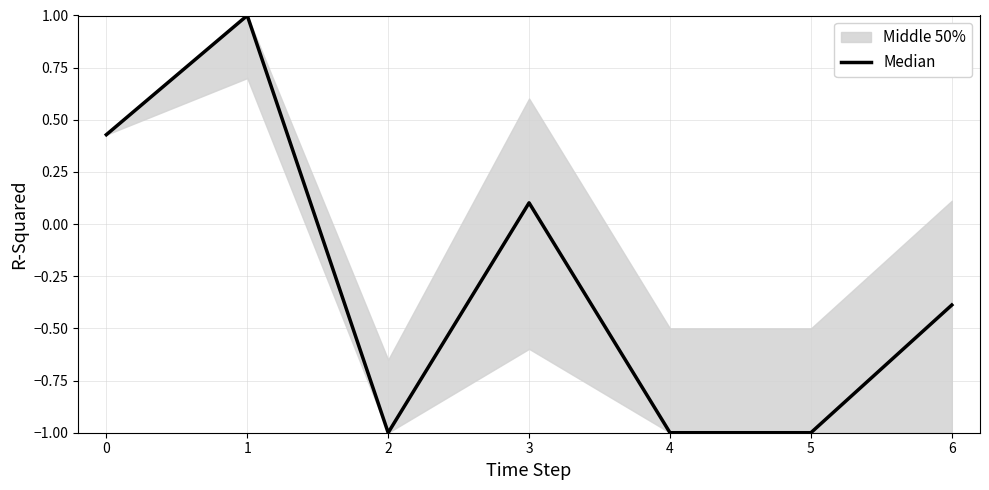

Where is the data nearest to the value 0?

3